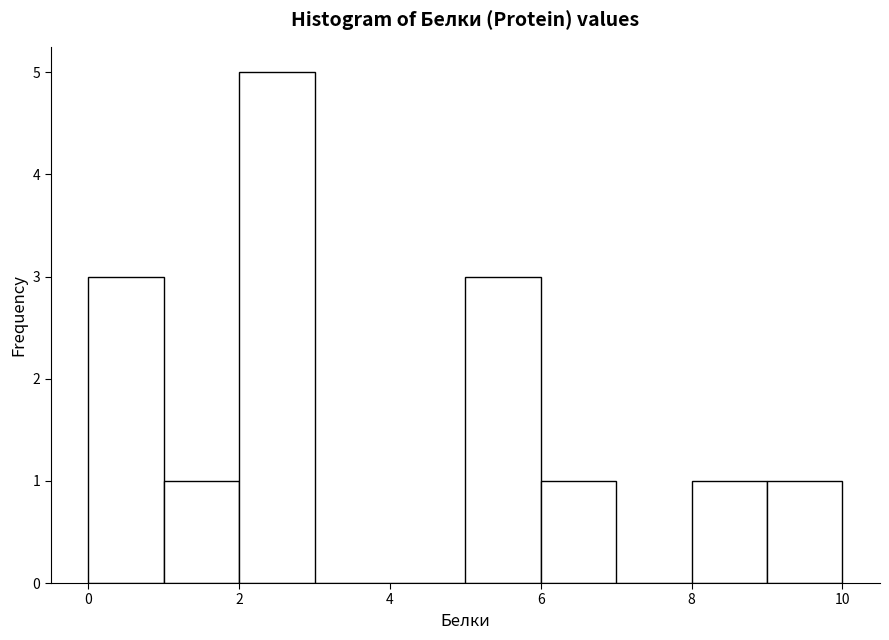

Reading left to right, list every bar in this chart as the range it spans on the x-axis followed by its height. The values are not printed on the chart, so give them approximately, as read against the axis.

0 to 1: 3
1 to 2: 1
2 to 3: 5
3 to 4: 0
4 to 5: 0
5 to 6: 3
6 to 7: 1
7 to 8: 0
8 to 9: 1
9 to 10: 1